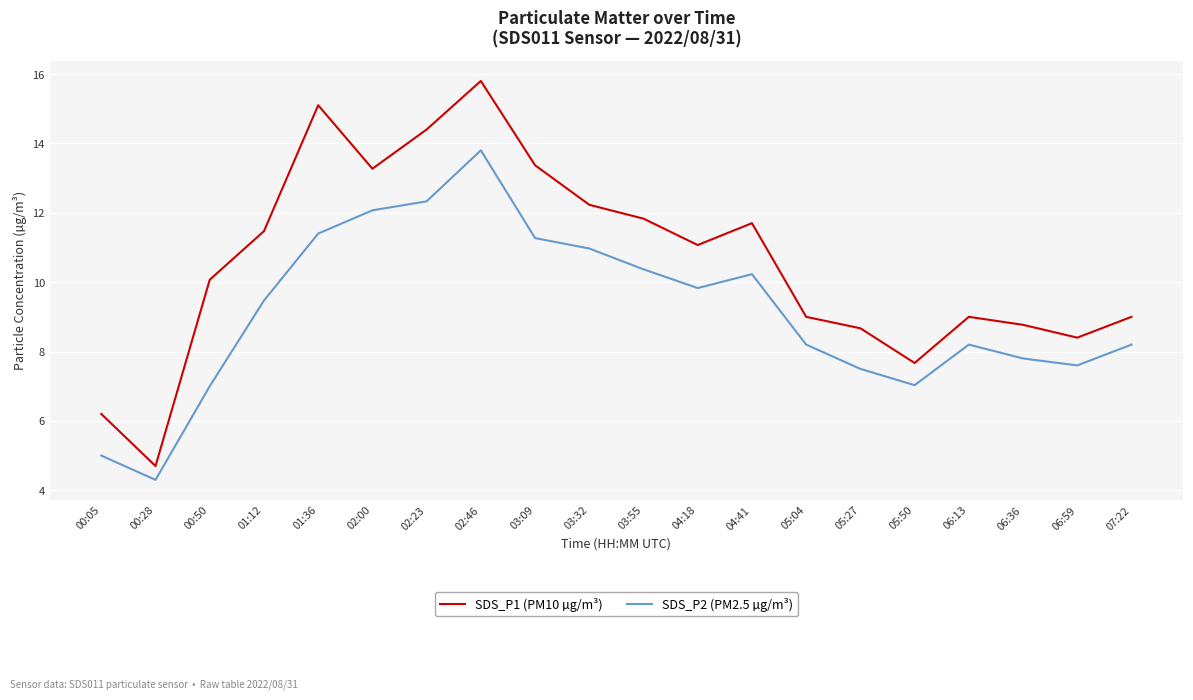

Reading left to right, list all the values displayed in this chart.

SDS_P1 (PM10 µg/m³): 00:05=6.2	00:28=4.7	00:50=10.1	01:12=11.5	01:36=15.1	02:00=13.3	02:23=14.4	02:46=15.8	03:09=13.4	03:32=12.2	03:55=11.8	04:18=11.1	04:41=11.7	05:04=9.0	05:27=8.7	05:50=7.7	06:13=9.0	06:36=8.8	06:59=8.4	07:22=9.0
SDS_P2 (PM2.5 µg/m³): 00:05=5.0	00:28=4.3	00:50=7.0	01:12=9.5	01:36=11.4	02:00=12.1	02:23=12.3	02:46=13.8	03:09=11.3	03:32=11.0	03:55=10.4	04:18=9.8	04:41=10.2	05:04=8.2	05:27=7.5	05:50=7.0	06:13=8.2	06:36=7.8	06:59=7.6	07:22=8.2